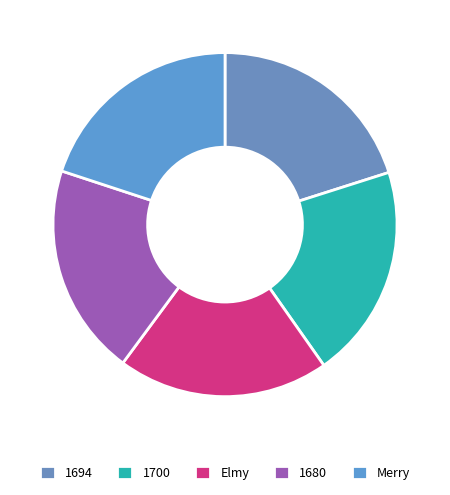

Does any single category account for the majority?

No